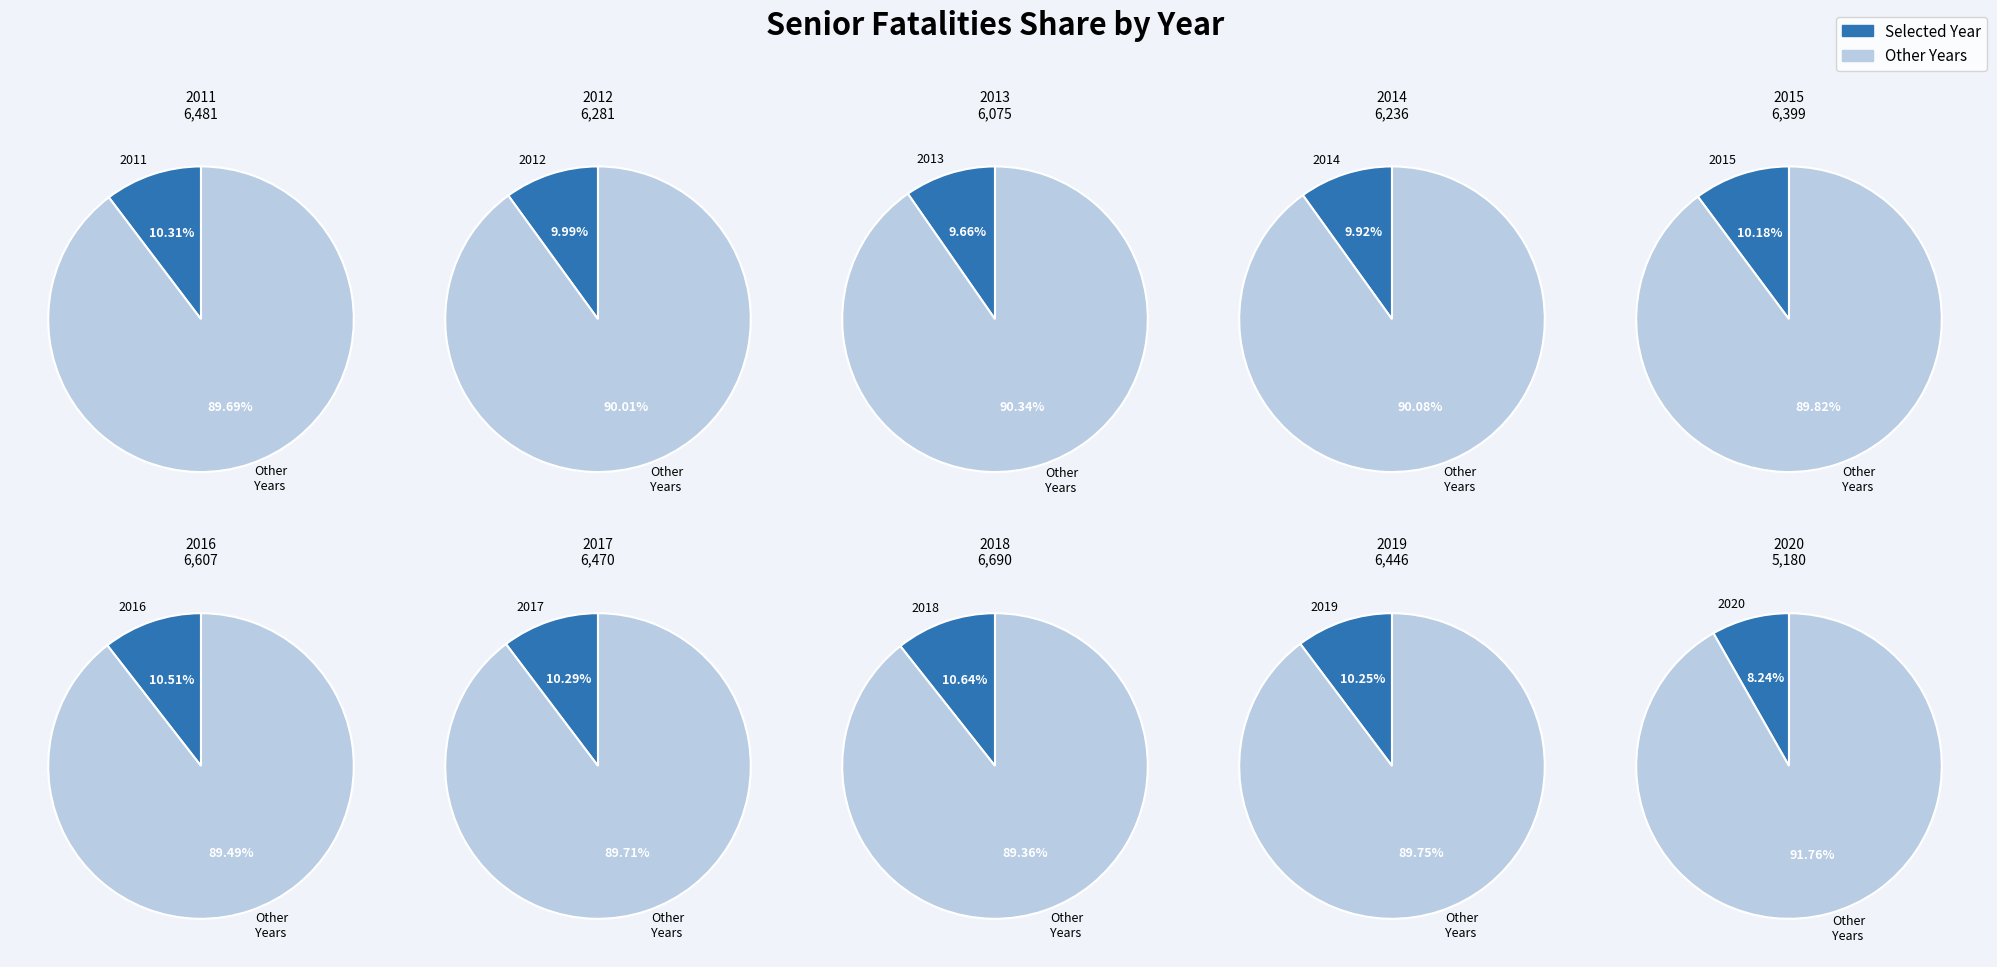

To the nearest percent, what is the combined percentage of 2019 and 2012?

20%